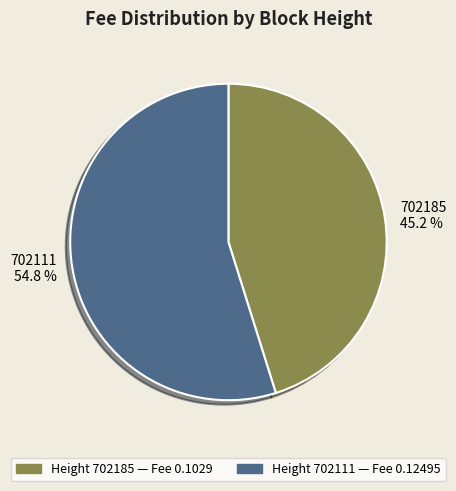

How many slices are in this pie chart?

2